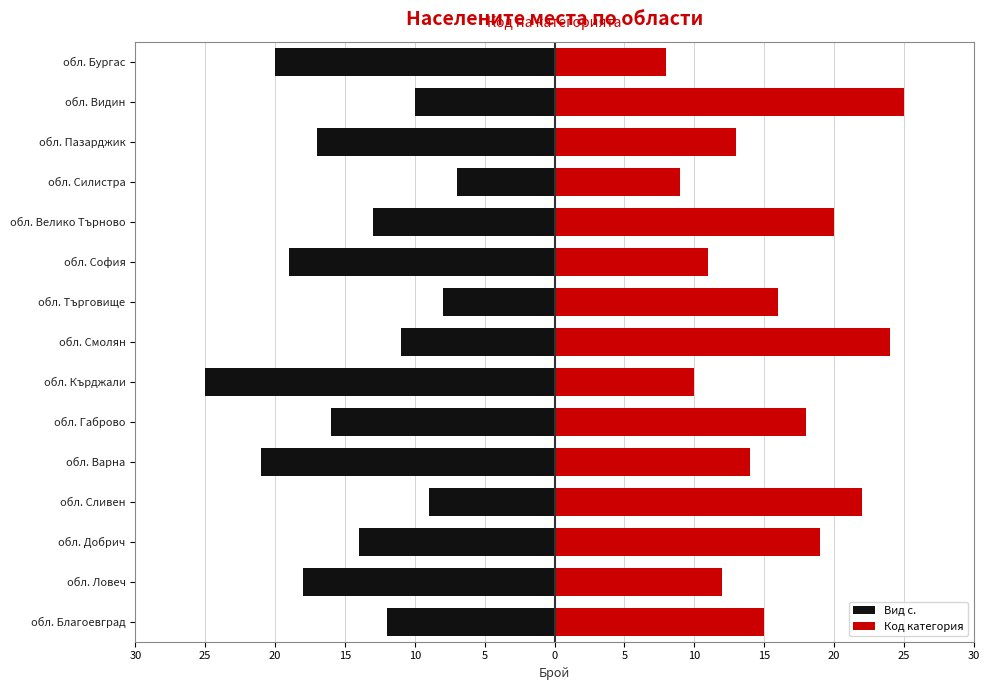

The Код категория series shows 24 at обл. Варна. True or false?

False